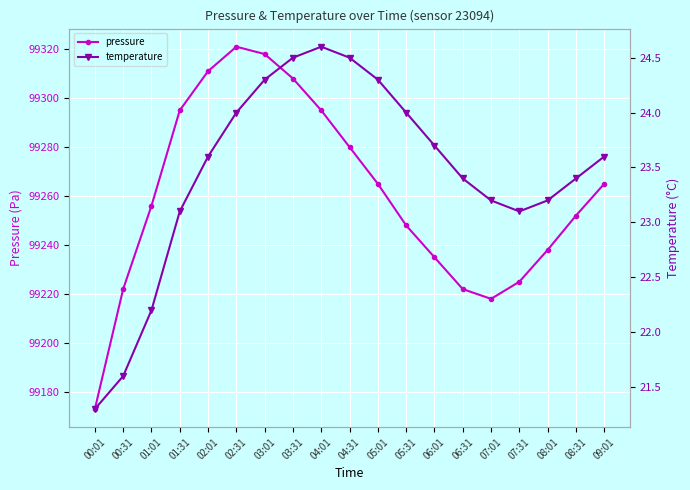

How many interior local peaks does the temperature series have?

1